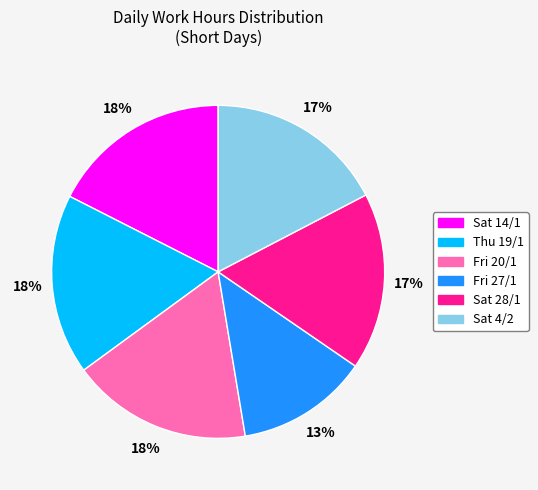

Count the number of slices in the pie.

6